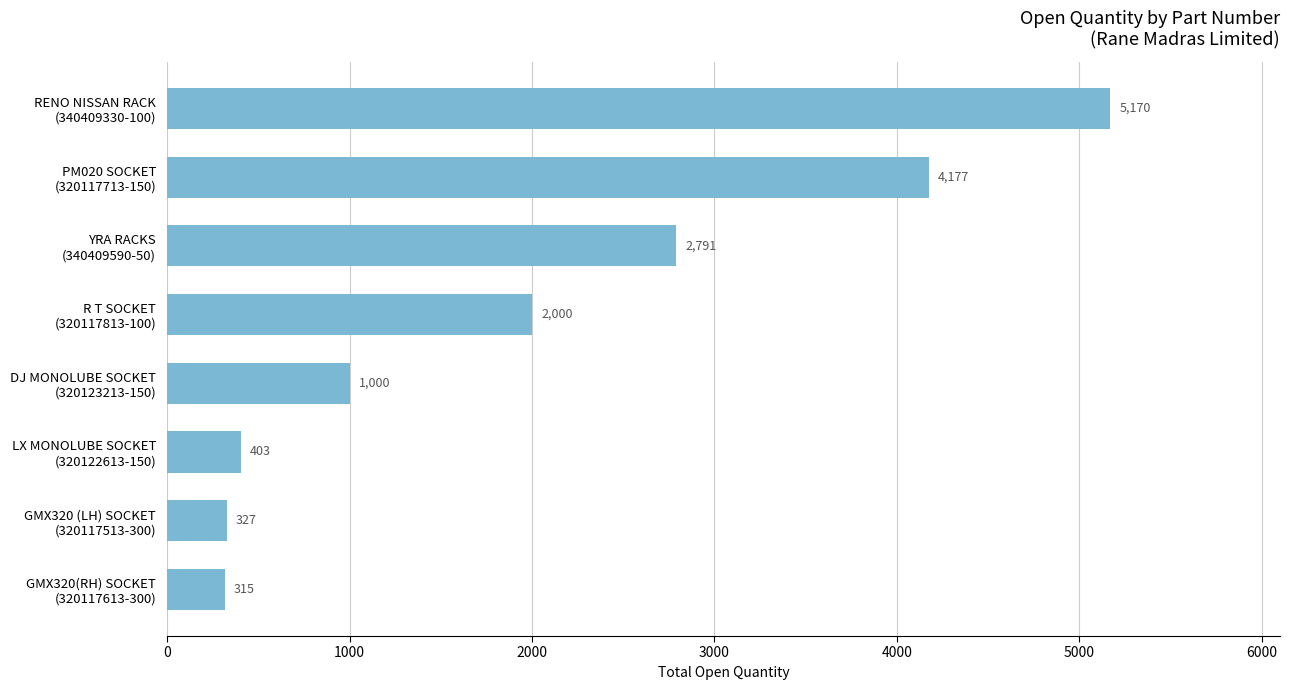

What is the minimum value shown in the chart?

315